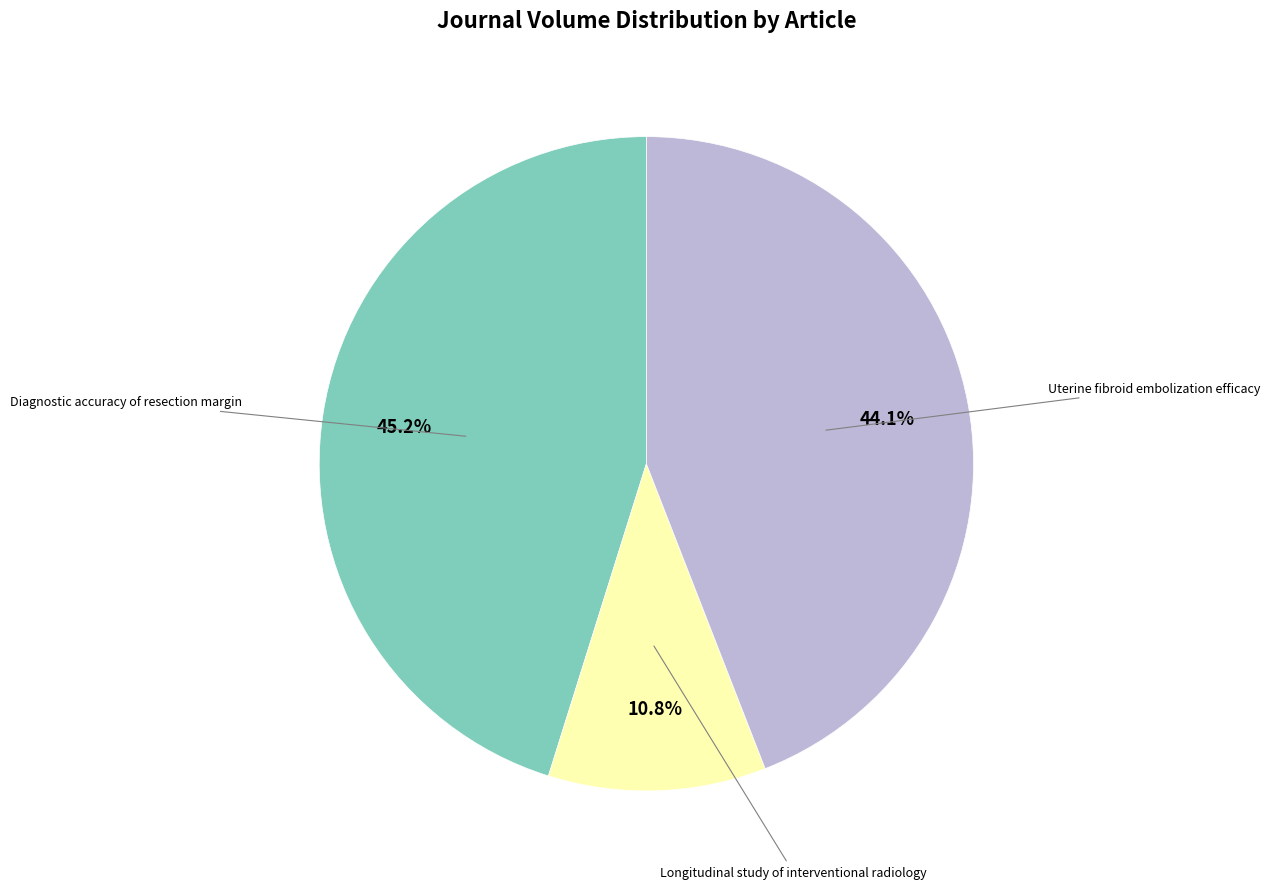

Is there any slice that represents more than half of the pie?

No